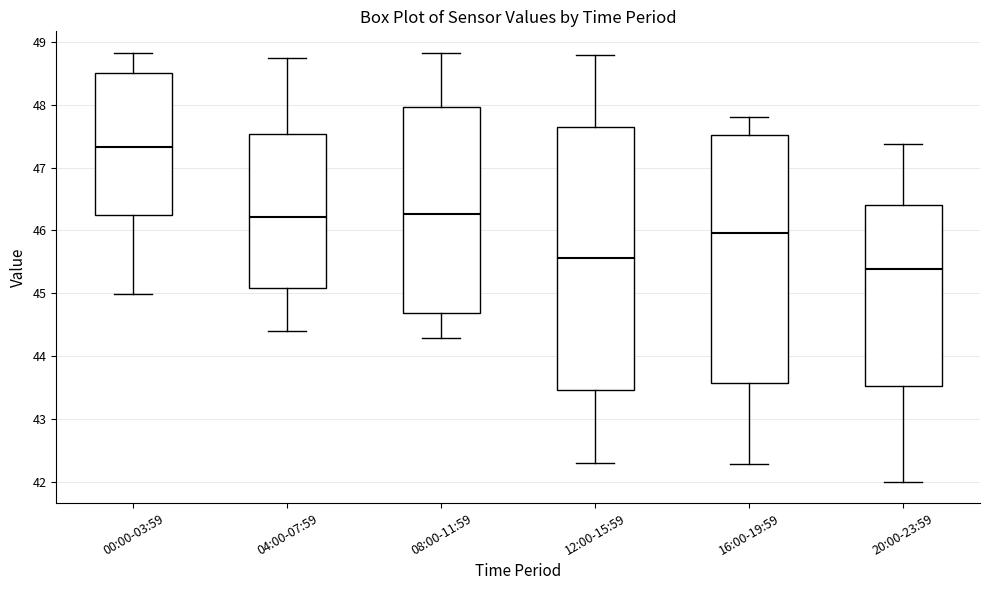

Which box is the tallest, from its lower edge to its upper edge?

12:00-15:59